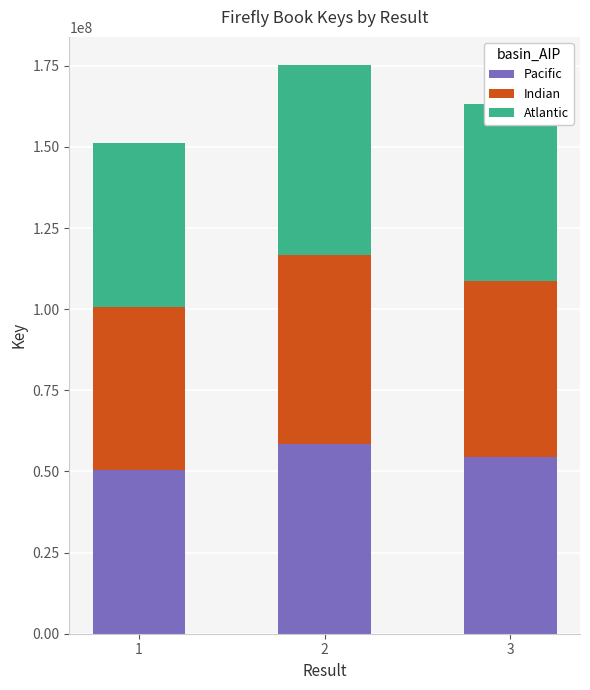

How many bars are there in total?

3